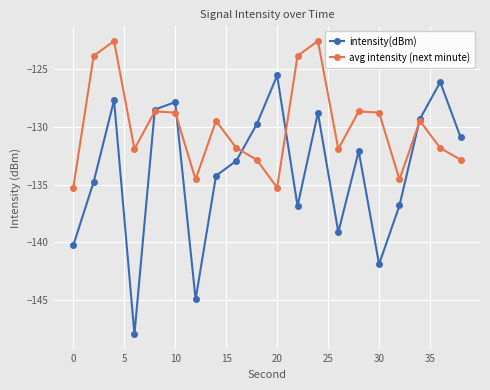

What is the lowest value of the intensity(dBm) series?

-147.9